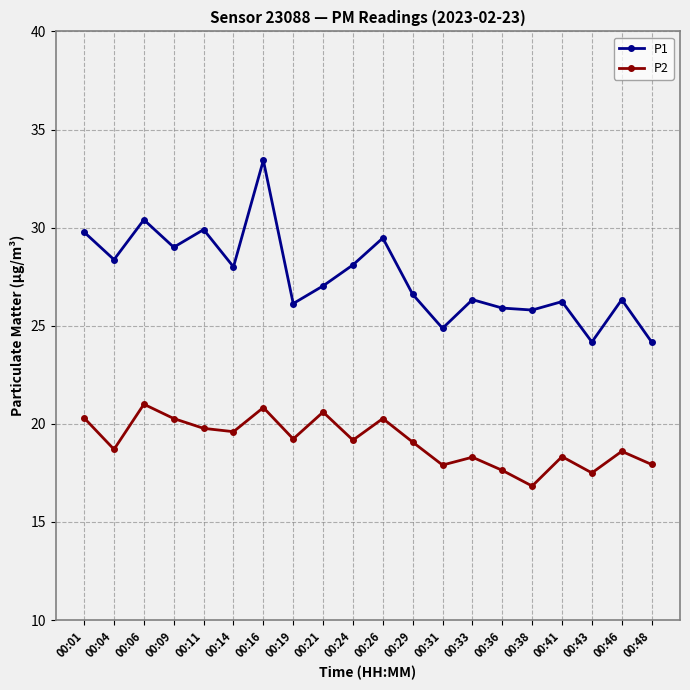

Where does the P2 series first go above 19?

00:01